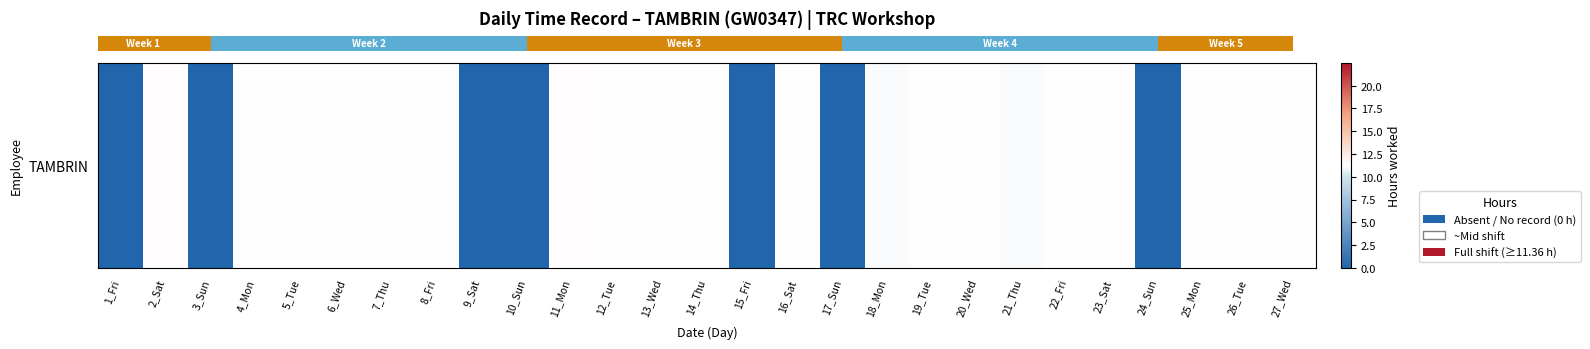

Rank the categories by value from highest to lowest.

11_Mon, 2_Sat, 14_Thu, 5_Tue, 8_Fri, 4_Mon, 6_Wed, 16_Sat, 20_Wed, 22_Fri, 26_Tue, 19_Tue, 23_Sat, 7_Thu, 12_Tue, 27_Wed, 13_Wed, 25_Mon, 18_Mon, 21_Thu, 1_Fri, 3_Sun, 9_Sat, 10_Sun, 15_Fri, 17_Sun, 24_Sun